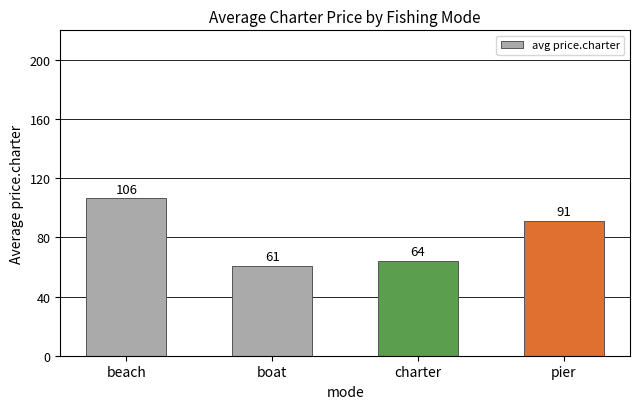

True or false: the data shows 104.5 at charter.

False